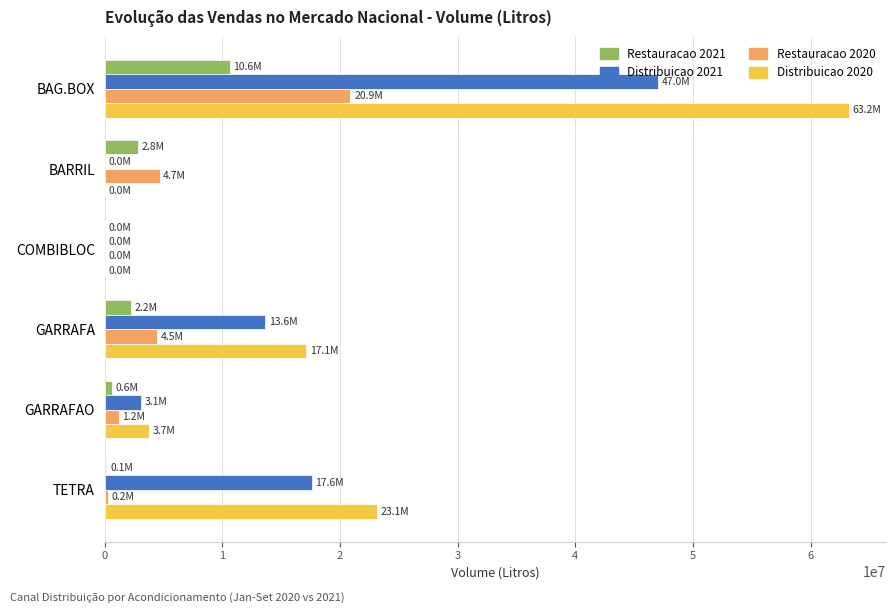

True or false: Distribuicao 2021 has a value of 17580530 at TETRA.

True